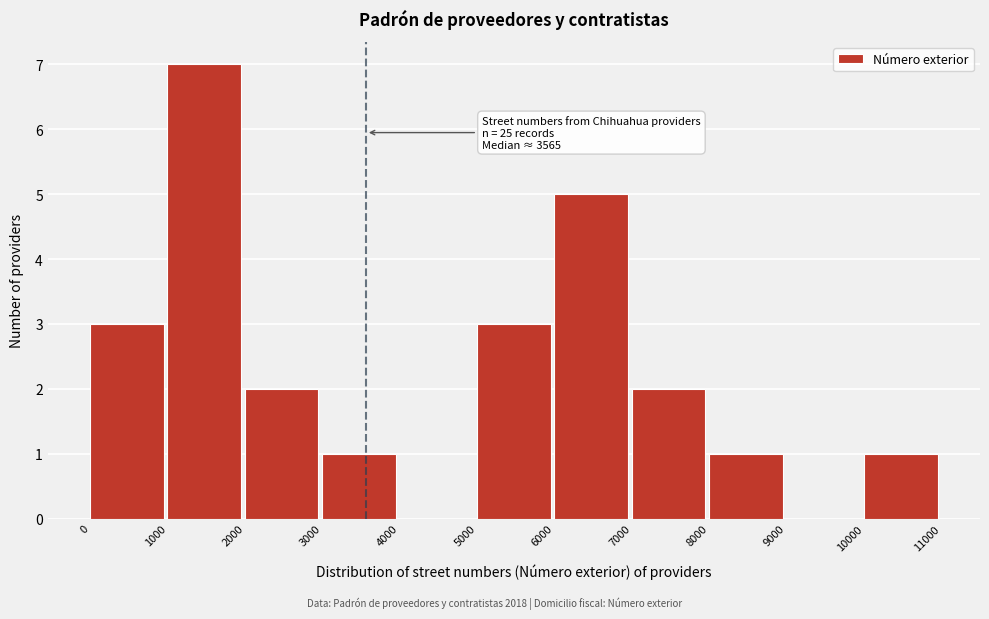

Over which range of the x-axis is the bar tallest?

1000 to 2000